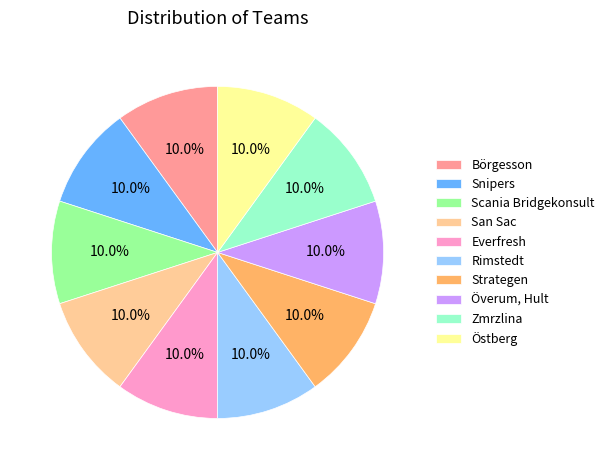

To the nearest percent, what is the combined percentage of Everfresh and Scania Bridgekonsult?

20%